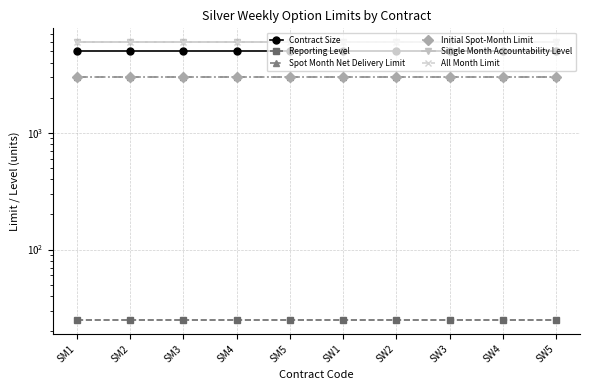

True or false: Reporting Level has a value of 25 at SM4.

True